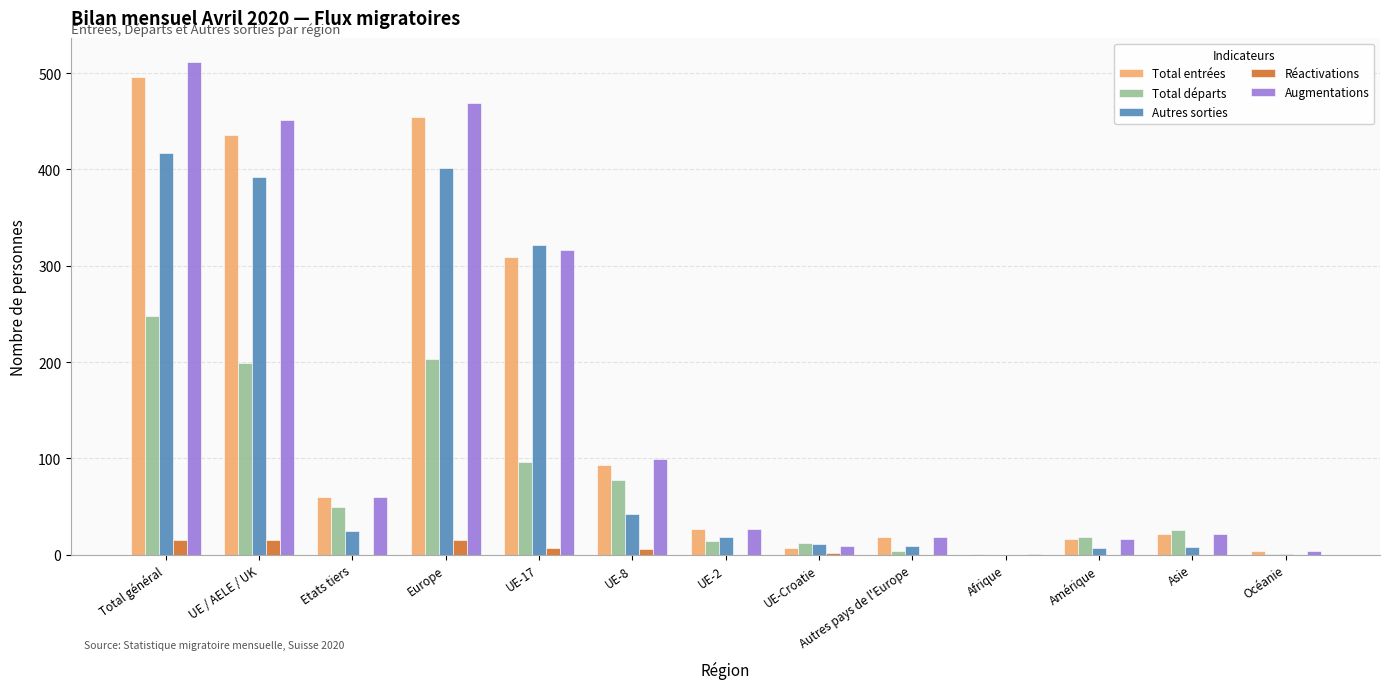

At which label does Autres sorties reach its peak?

Total général